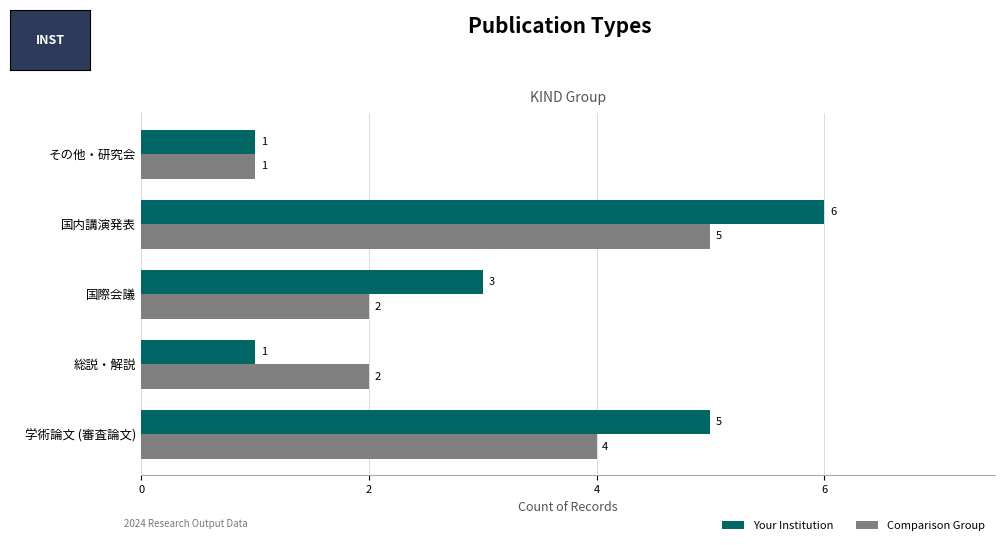

What is the greatest value displayed?

6